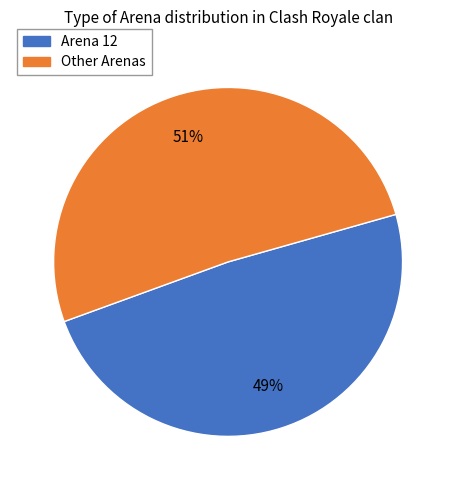

To the nearest percent, what is the average slice percentage?

50%